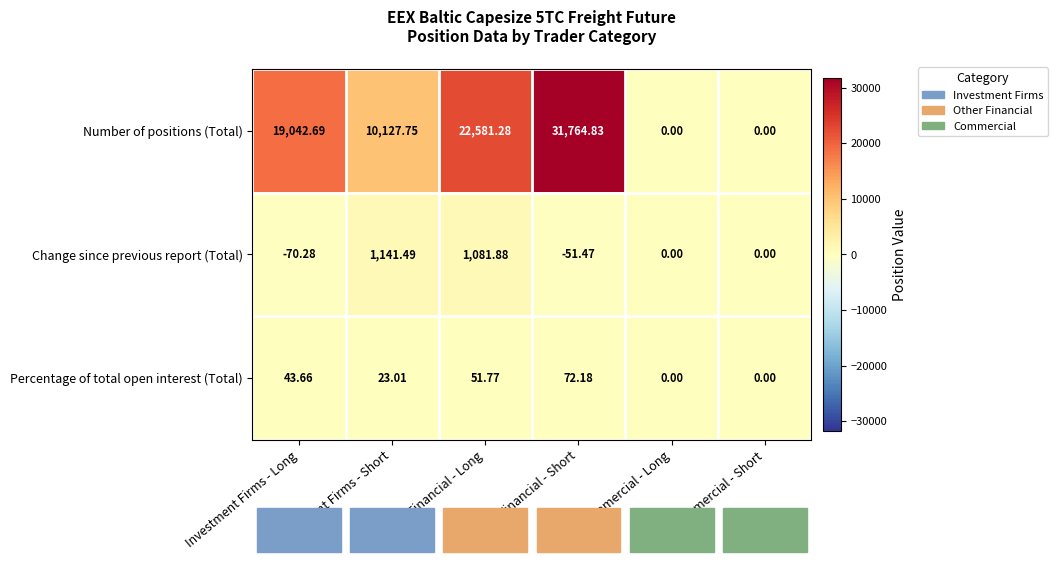

At which category is the sum across all series the highest?

Other Financial - Short